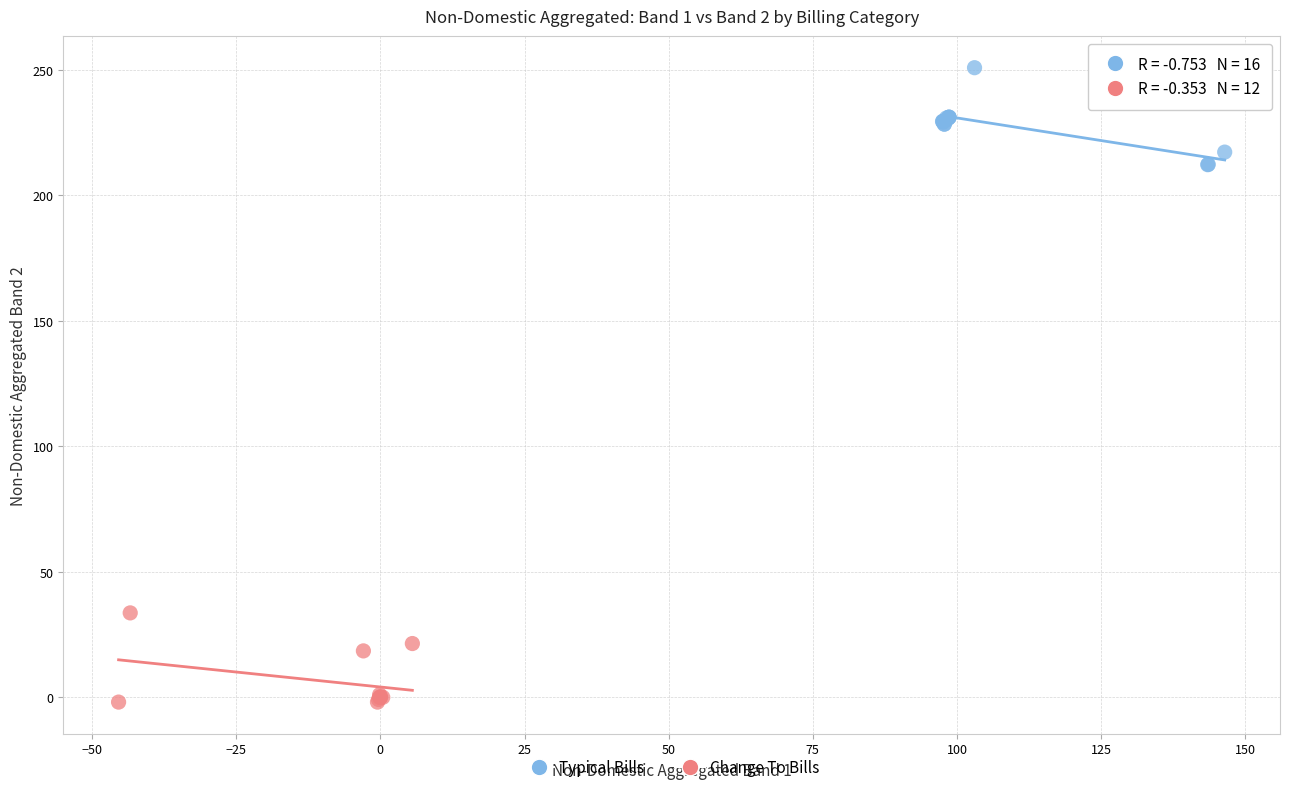

Which series contains the lowest Y value?

Change To Bills